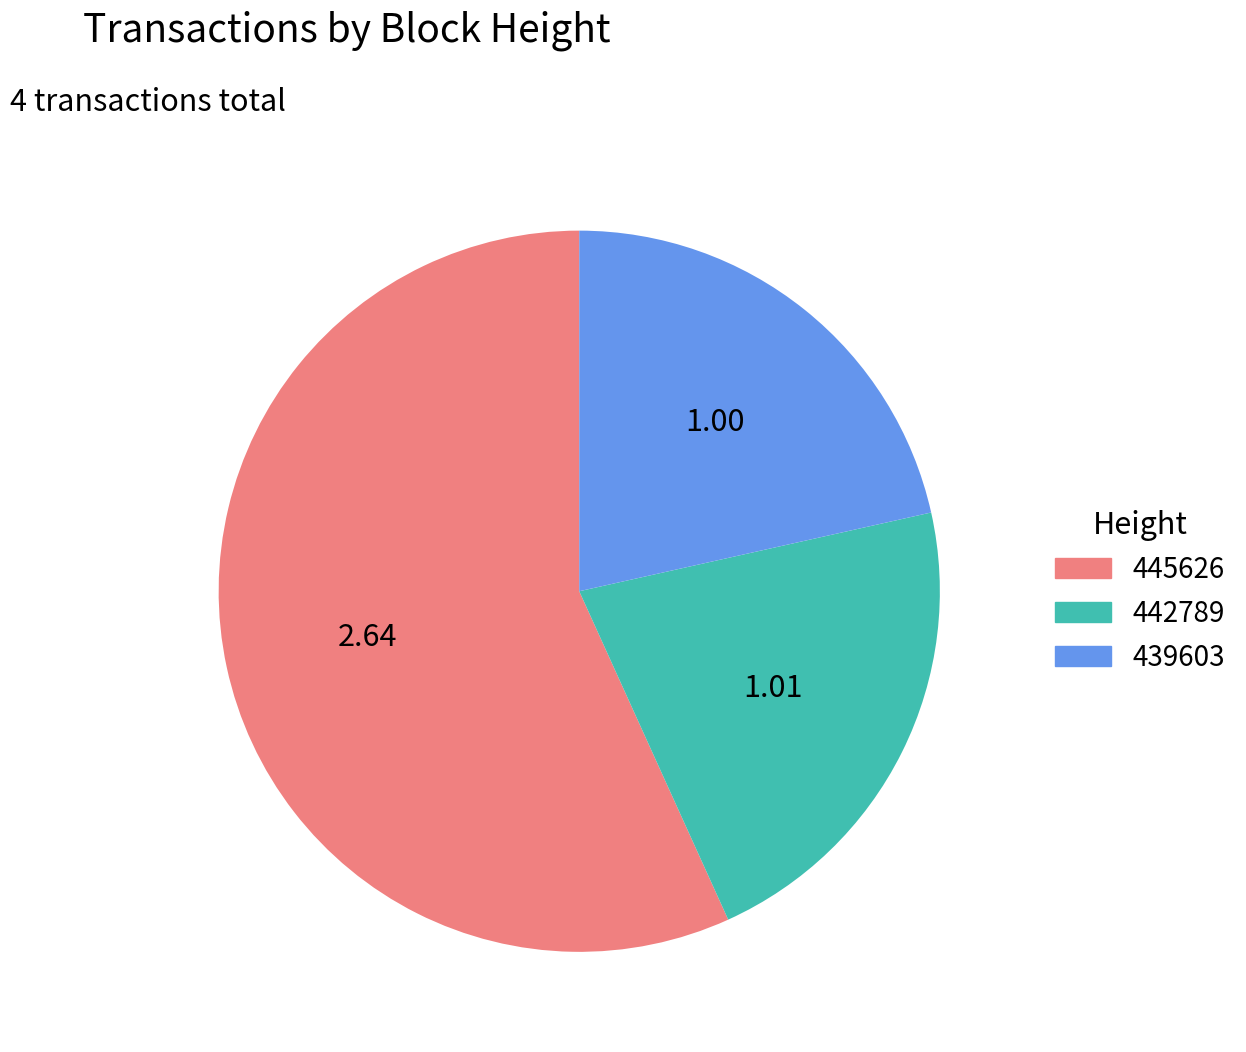

How many slices are in this pie chart?

3